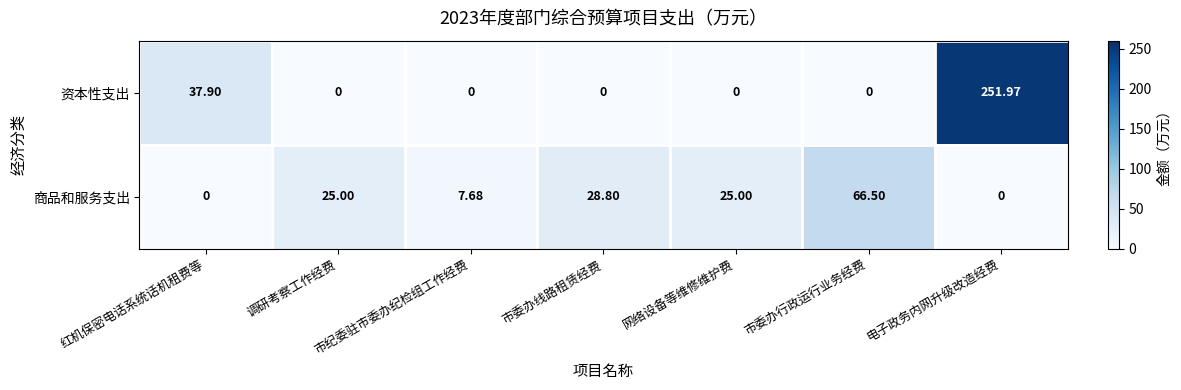

Where is 商品和服务支出 nearest to the value 33?

市委办线路租赁经费